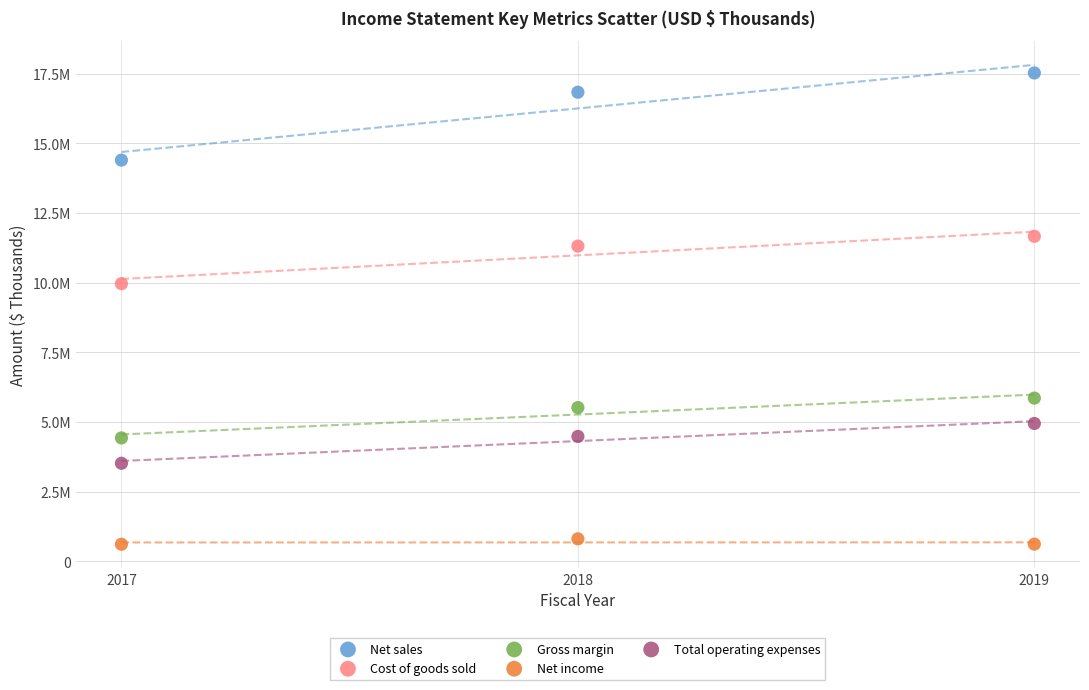

Which series has the largest Y range (max minus min)?

Net sales